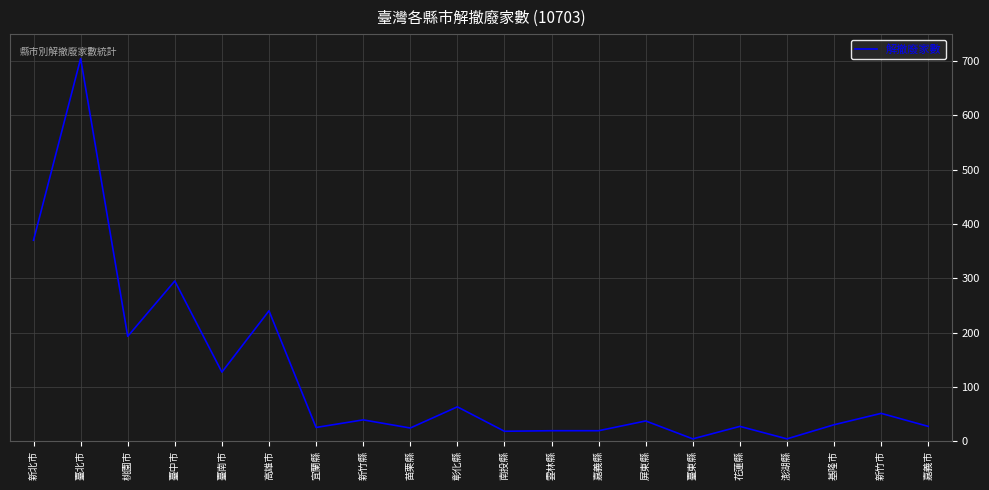

True or false: the data has more than 2 interior local peaks.

True